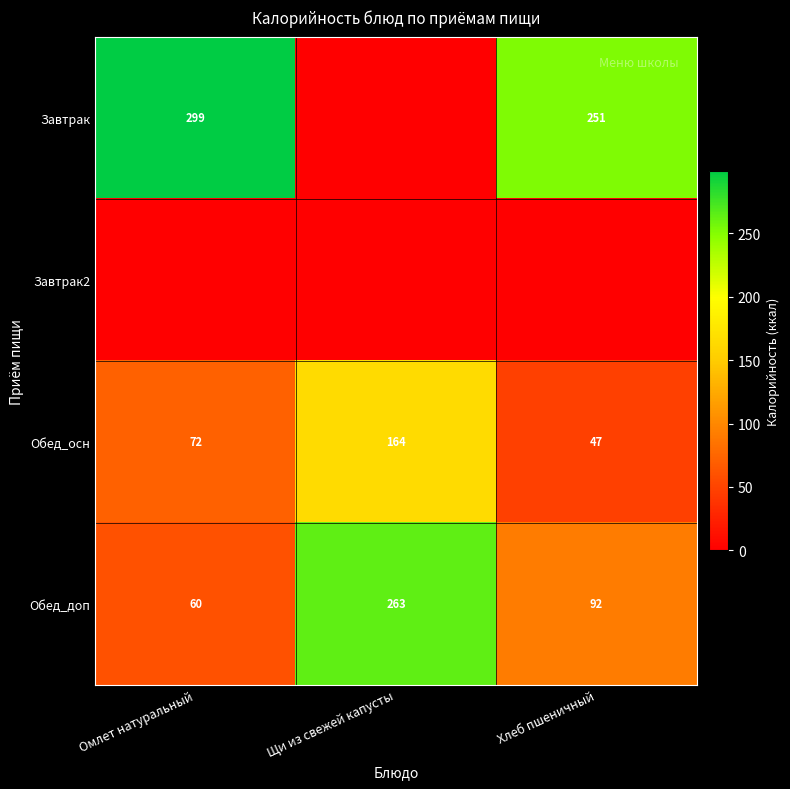

The Обед_осн series shows 118.4 at Омлет натуральный. True or false?

False